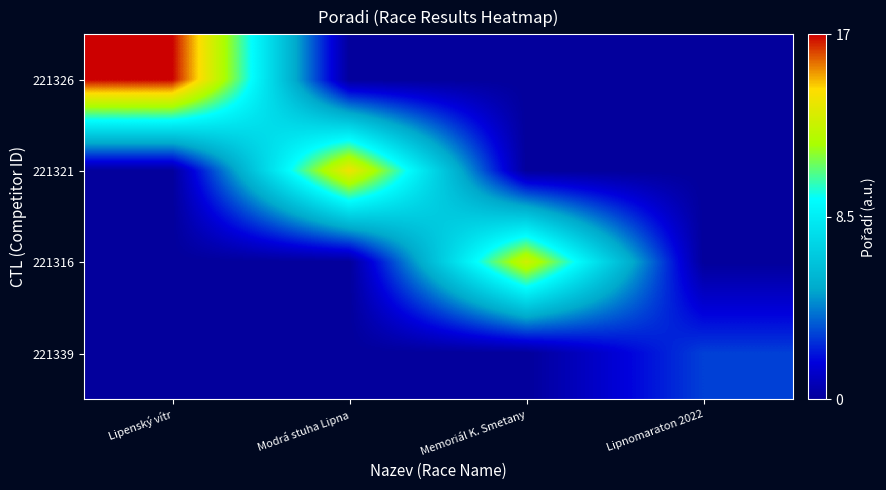

Which series has the largest total across all categories?

221326